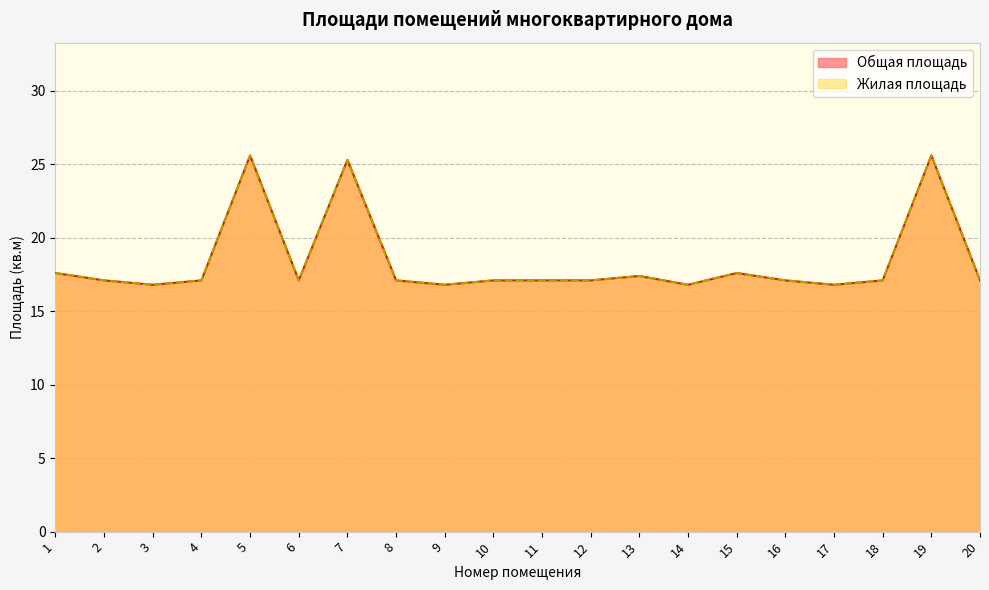

What is the sum of all Жилая площадь values?

367.3